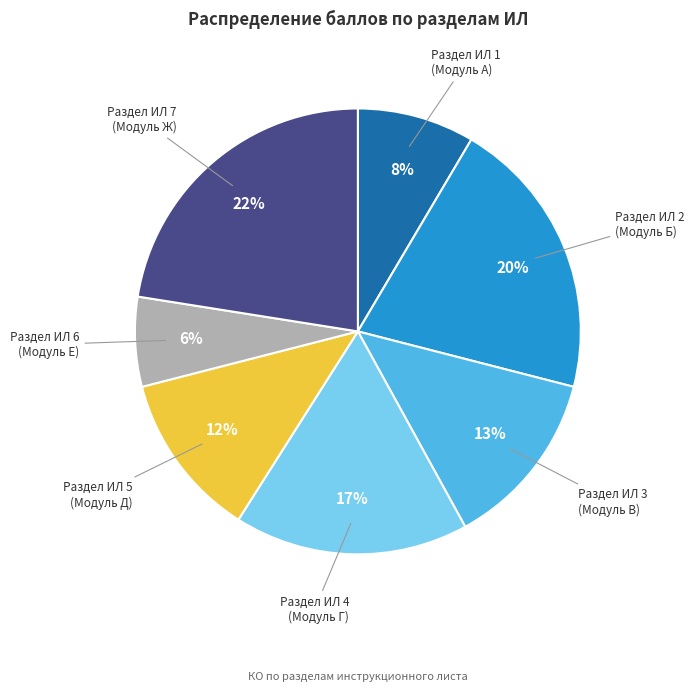

To the nearest percent, what is the average slice percentage?

14%